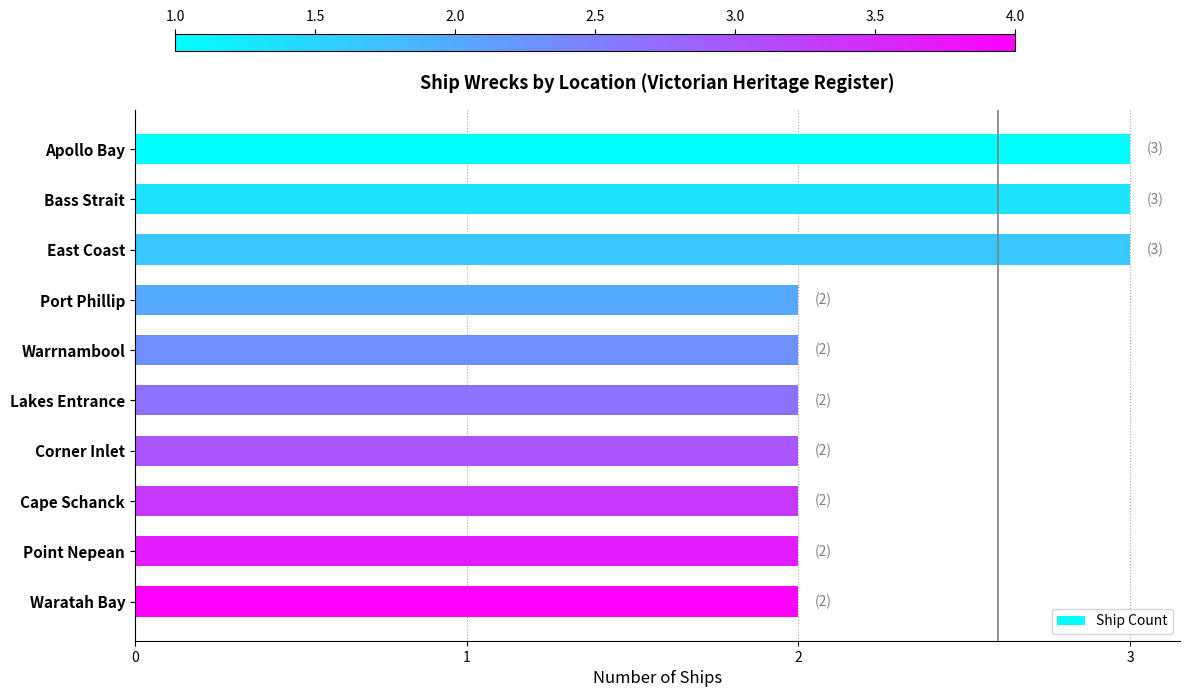

True or false: the data shows 3 at East Coast.

True